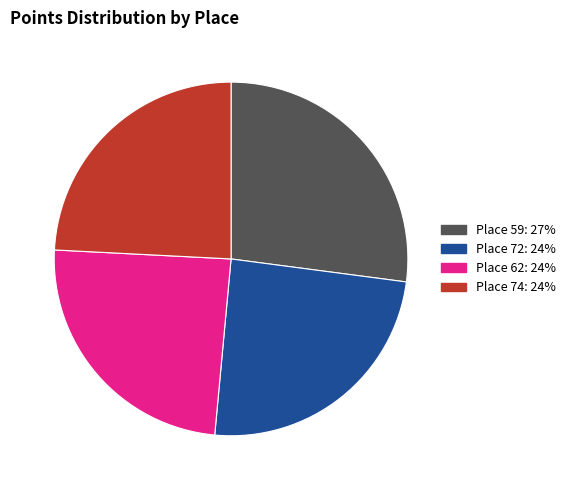

Is it true that Place 72 is 24% of the pie?

True